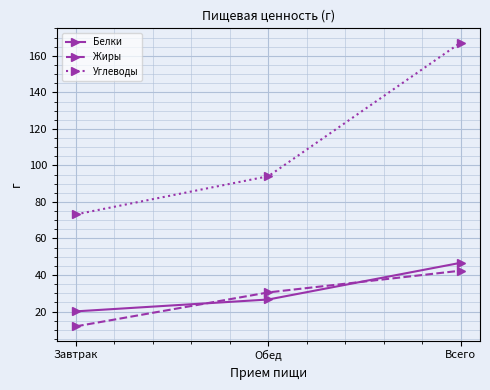

What are all the series names shown in the legend?

Белки, Жиры, Углеводы